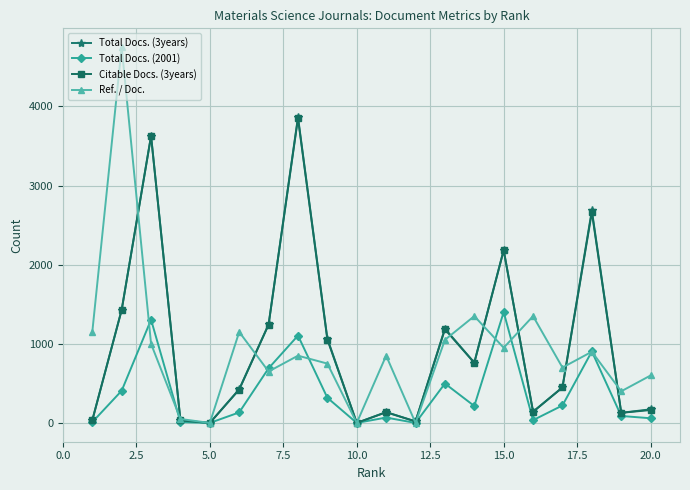

What is the maximum value shown in the chart?

4750